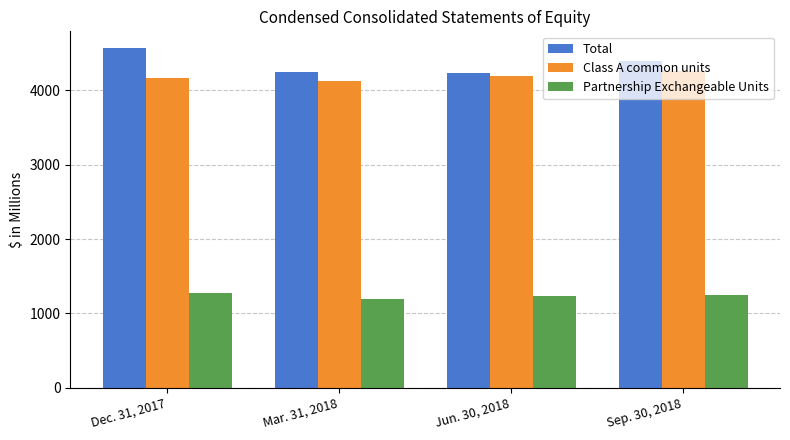

How many categories are shown in the chart?

4